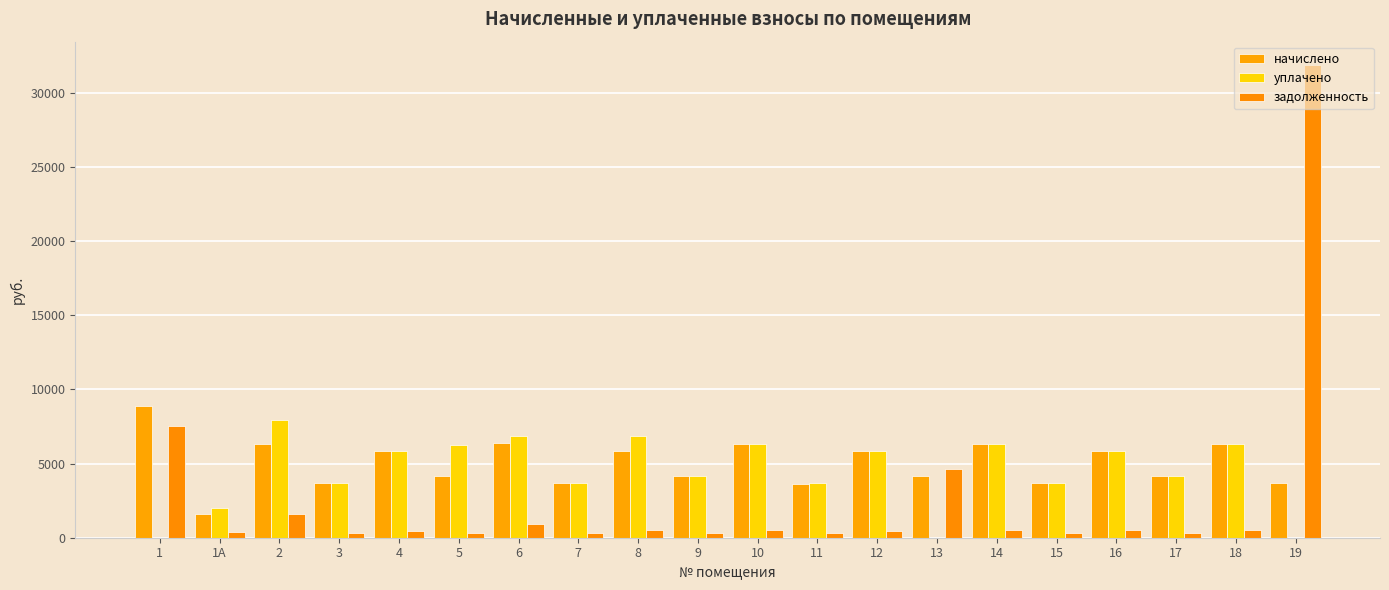

Is it true that уплачено equals -4096.4 at 19?

False